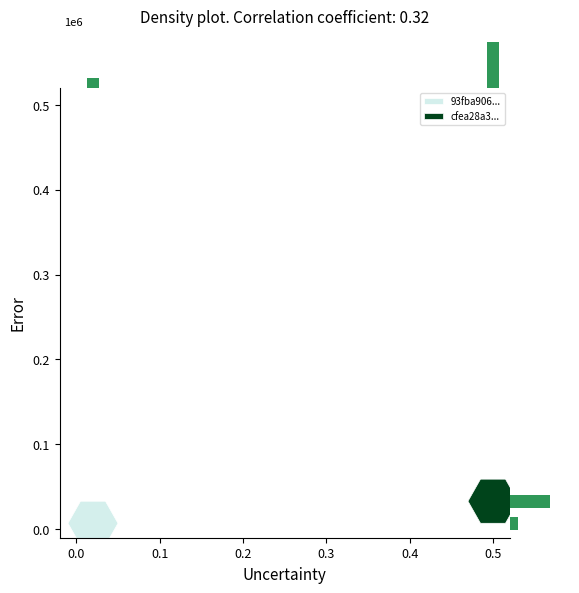

Is it true that 93fba90685d2cce931d170903b8d91d8afd51a9 equals 11 at io_index?

False